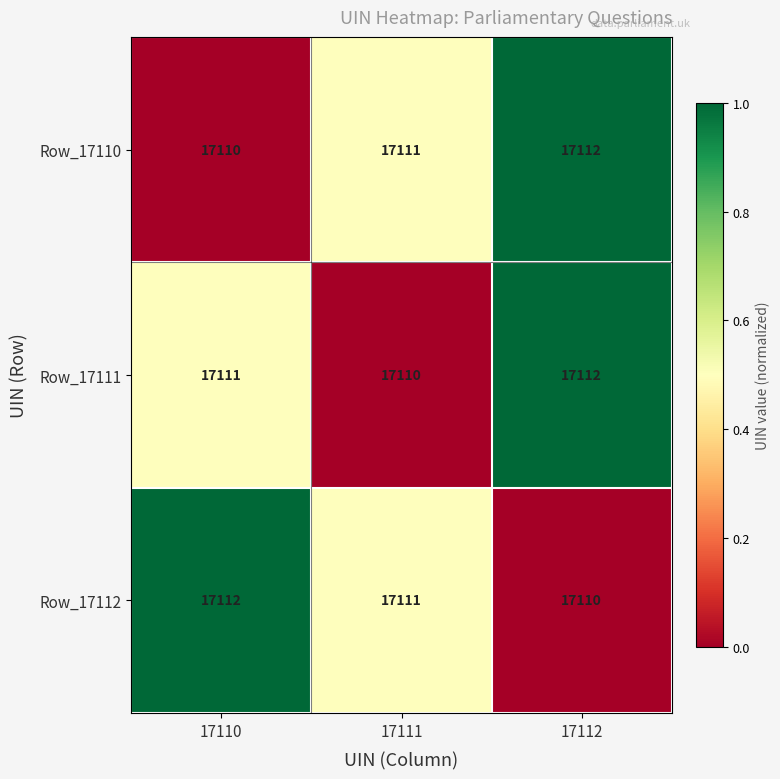

Reading left to right, list all the values displayed in this chart.

Row_17110: 17110=17110	17111=17111	17112=17112
Row_17111: 17110=17111	17111=17110	17112=17112
Row_17112: 17110=17112	17111=17111	17112=17110